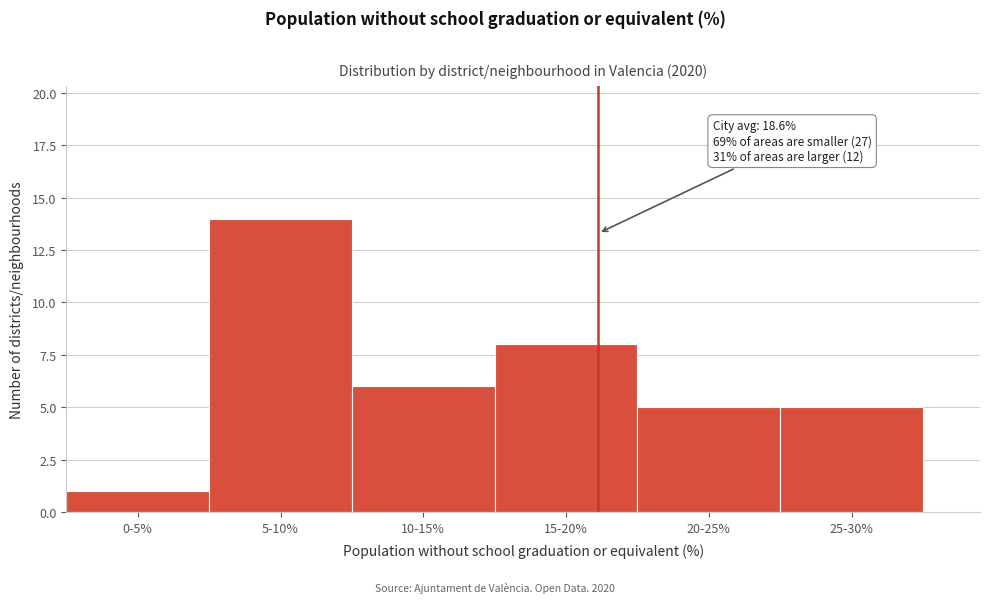

Reading left to right, what are all the values shown in this chart?

0-5%=1	5-10%=14	10-15%=6	15-20%=8	20-25%=5	25-30%=5